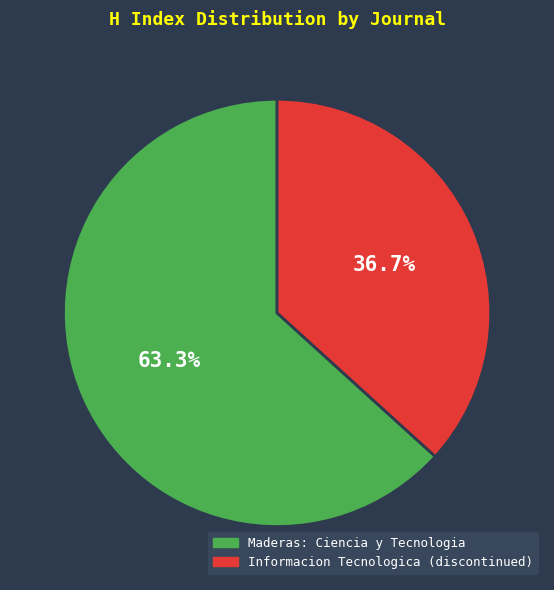

How many segments does this pie chart have?

2